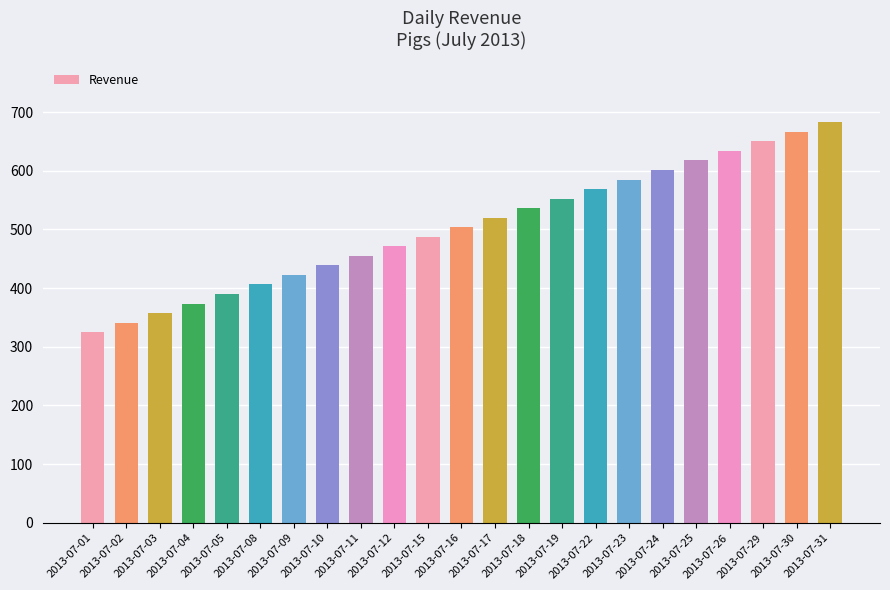

What is the sum of the values at 2013-07-24 and 2013-07-26?

1235.0